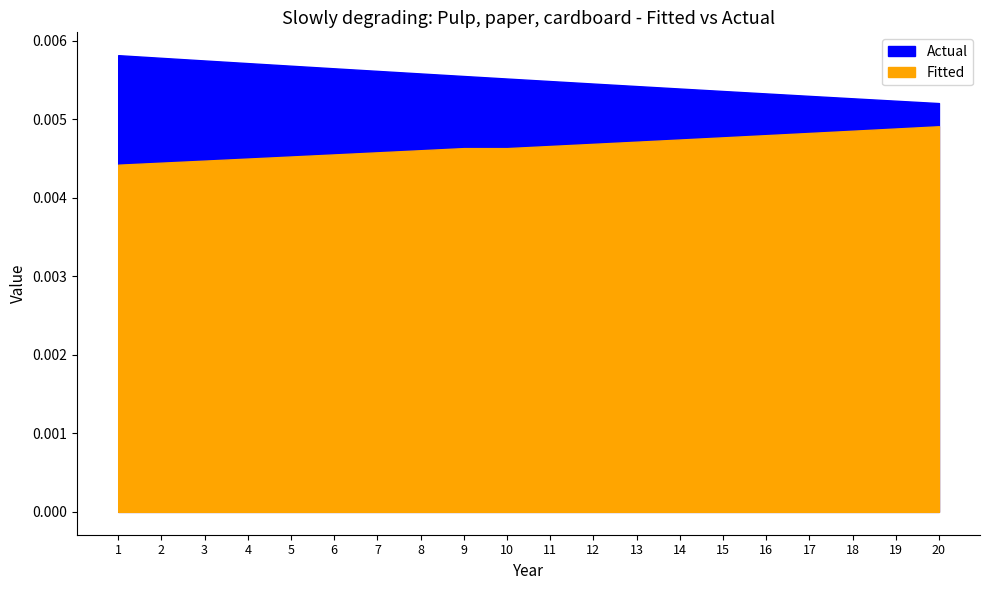

Where is Fitted nearest to the value 0?

1